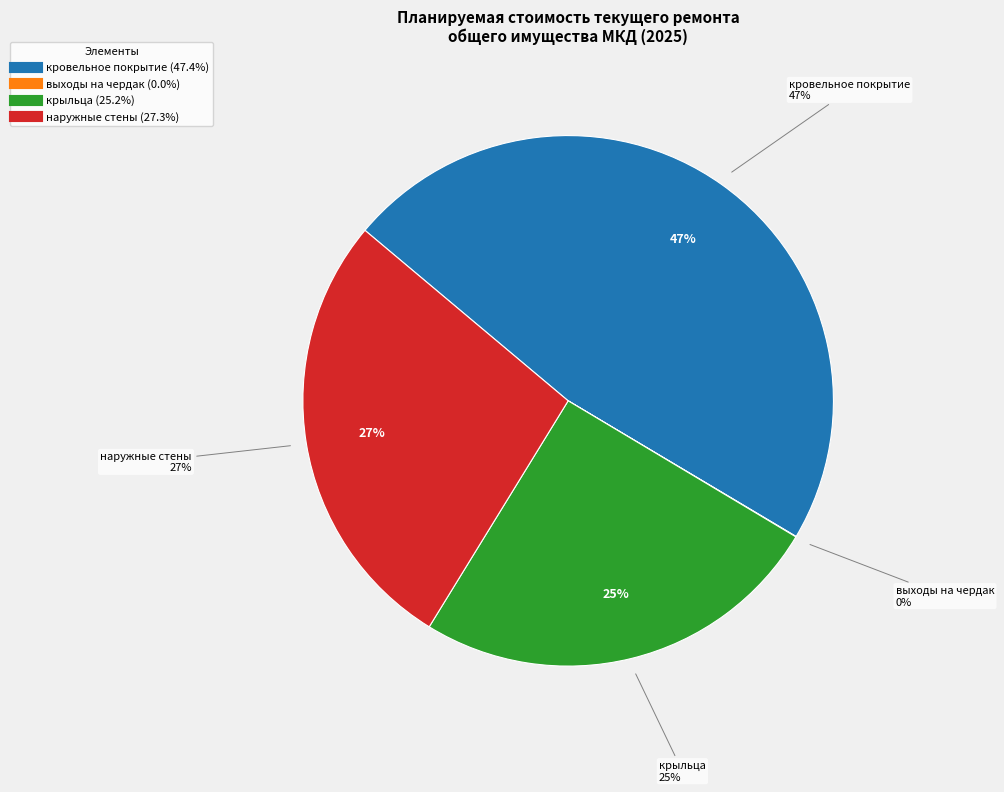

Rank the categories by value from highest to lowest.

кровельное покрытие, наружные стены, крыльца, выходы на чердак